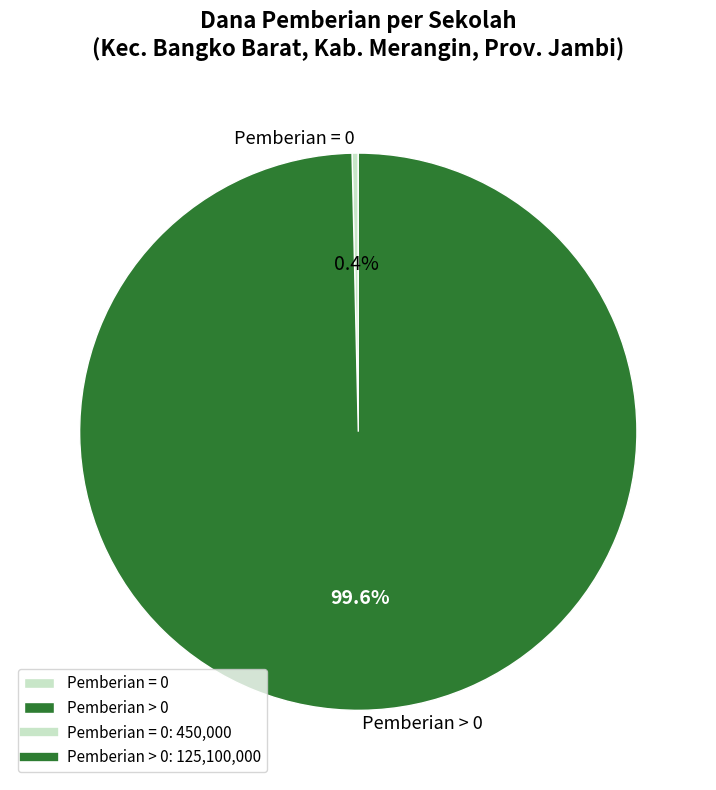

Does Pemberian = 0 account for over 50% of the chart?

No